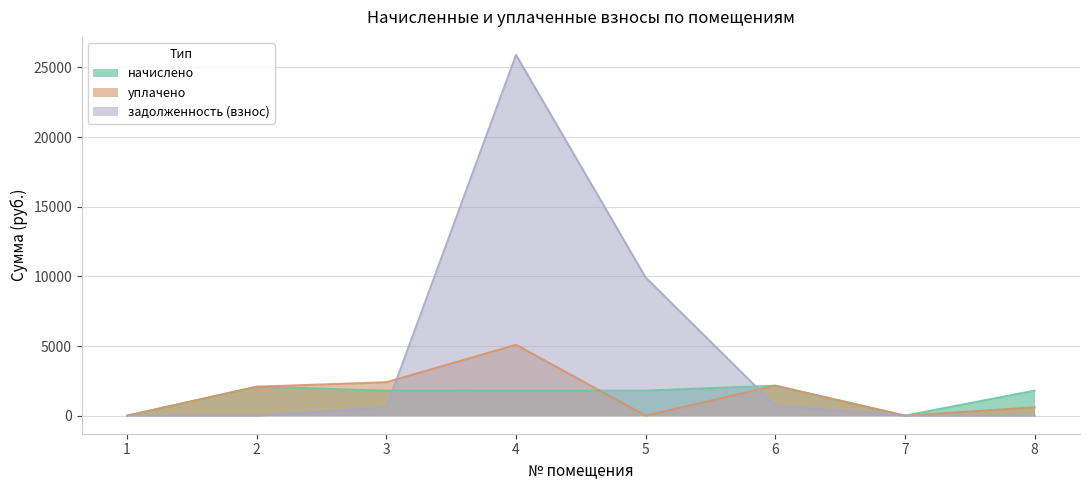

Which has a higher value, 3 or 2?

2